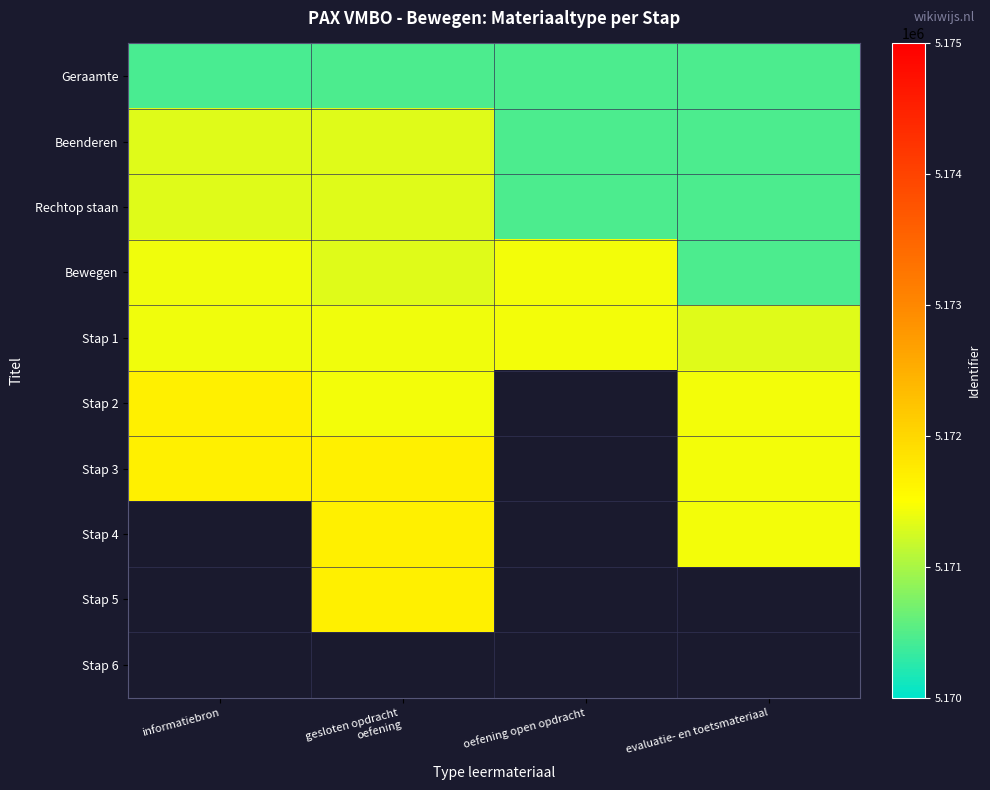

What is the approximate value of Stap 2 at gesloten opdracht oefening?

5171426.0